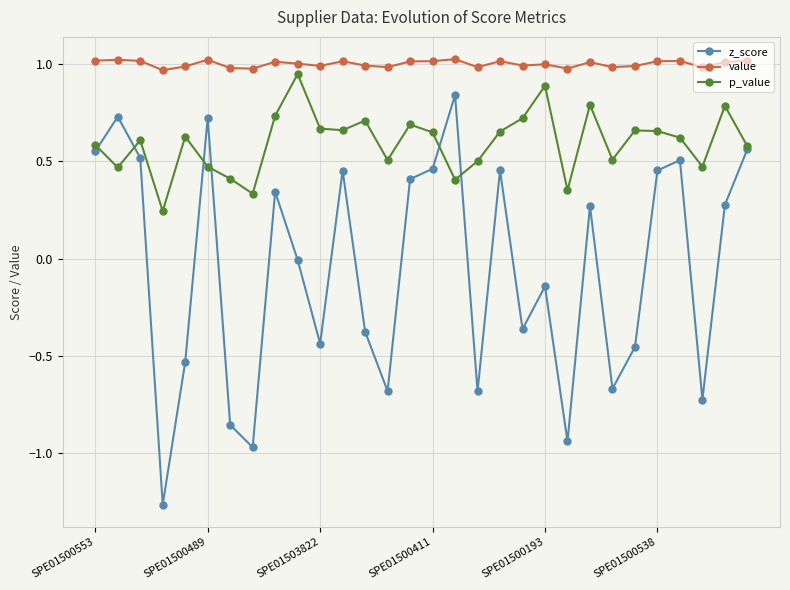

Which series has the largest range (max minus min)?

z_score